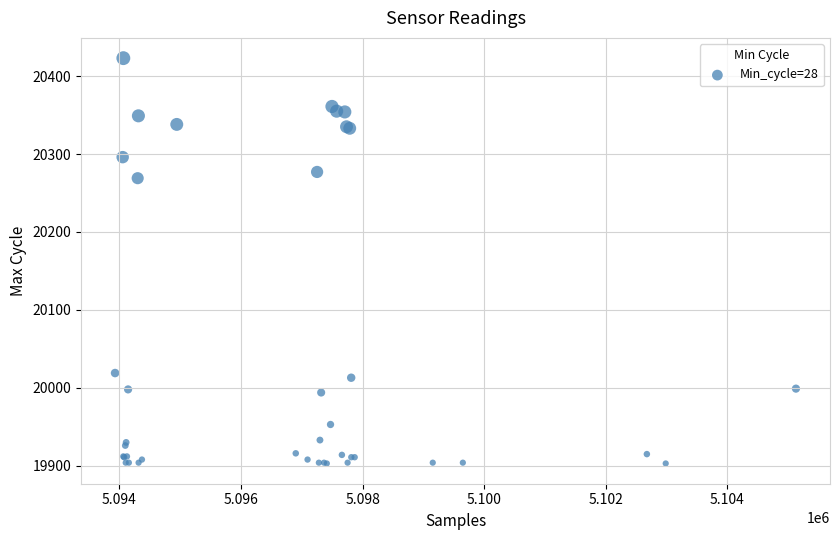

What Y value in the scatter plot is closest to 20163?

20269